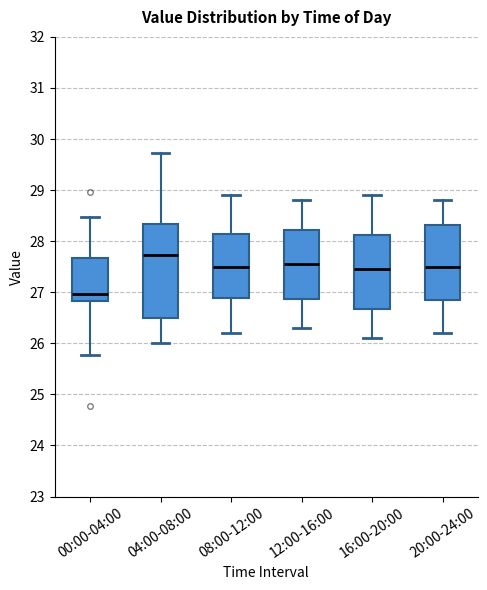

Reading left to right, transcribe this box plot: for each box, give where its median line is, the range the box spans, and where its two whiskers end, as read against the y-axis. The values are not printed on the chart, so give them approximately, as read against the axis.

00:00-04:00: median 27.0, box 26.8 to 27.7, whiskers 25.8 to 28.5
04:00-08:00: median 27.7, box 26.5 to 28.3, whiskers 26.0 to 29.7
08:00-12:00: median 27.5, box 26.9 to 28.2, whiskers 26.2 to 28.9
12:00-16:00: median 27.6, box 26.9 to 28.2, whiskers 26.3 to 28.8
16:00-20:00: median 27.5, box 26.7 to 28.1, whiskers 26.1 to 28.9
20:00-24:00: median 27.5, box 26.9 to 28.3, whiskers 26.2 to 28.8